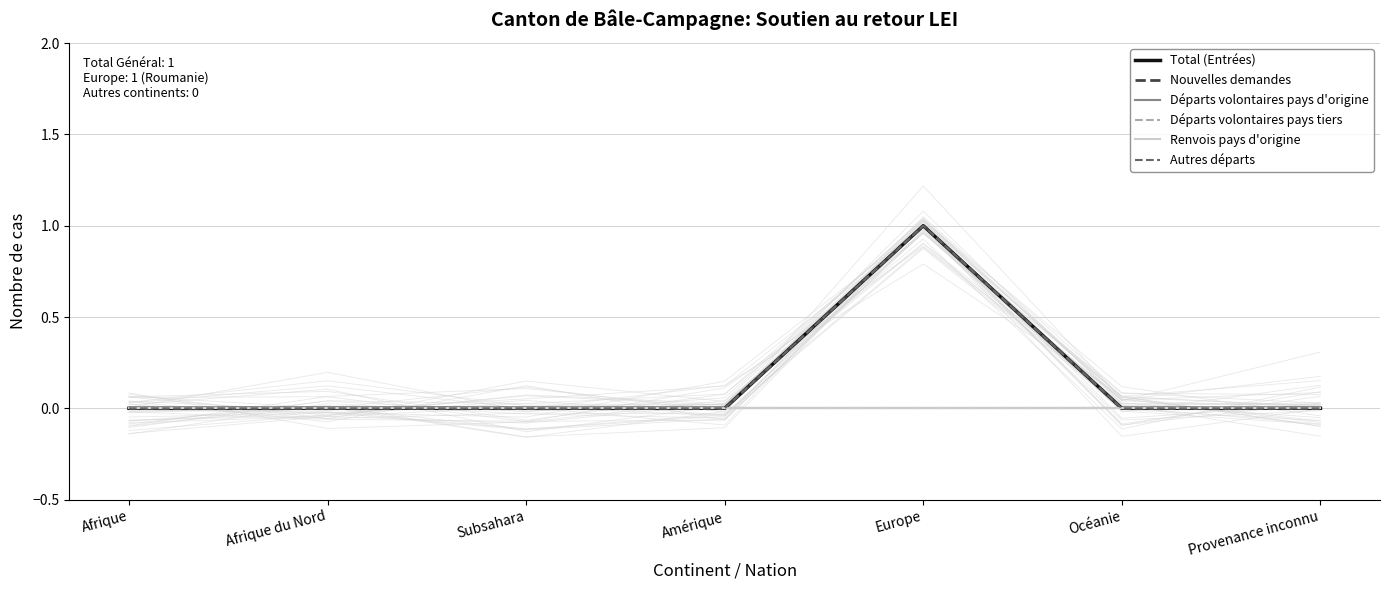

How many lines are shown in the chart?

6